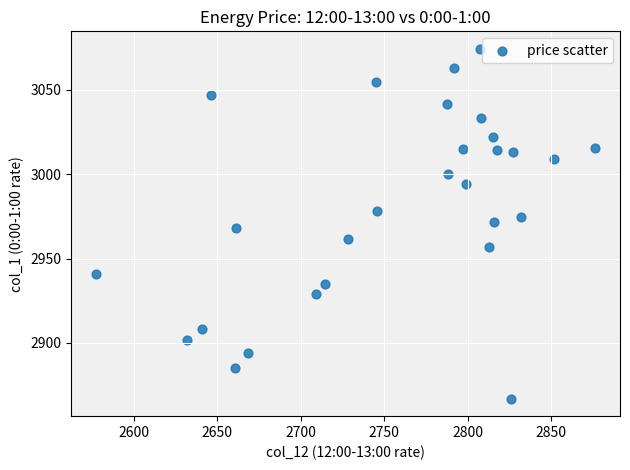

What is the range of Y values (max minus min)?

207.4